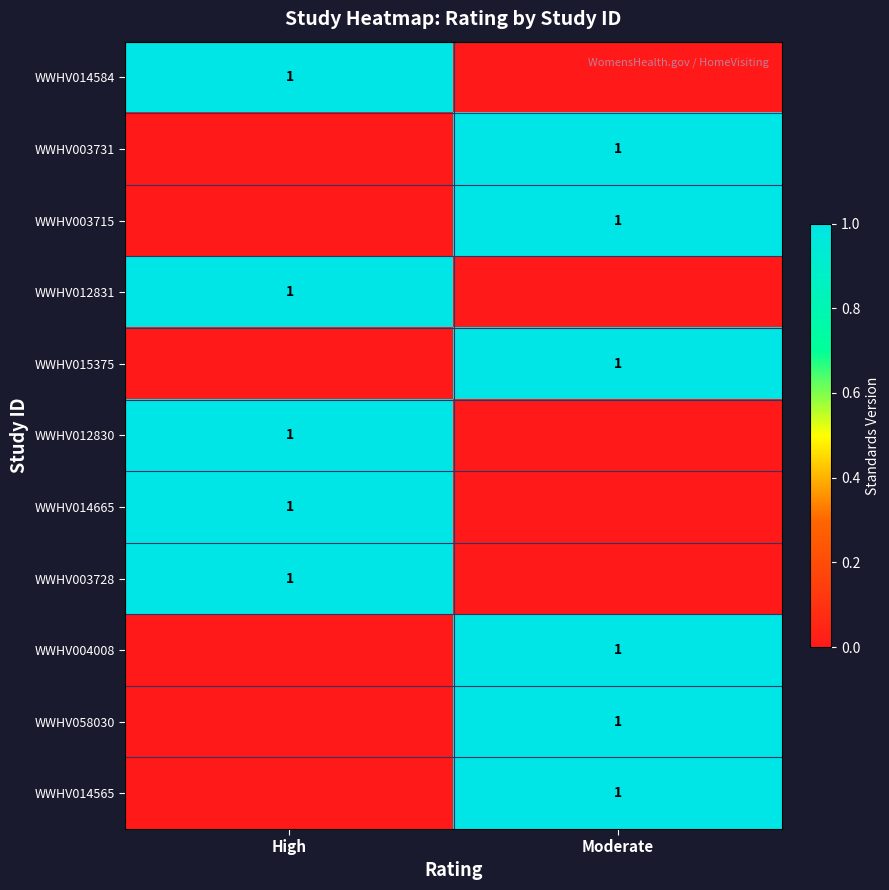

The value of WWHV003731 at Moderate is 1. True or false?

True